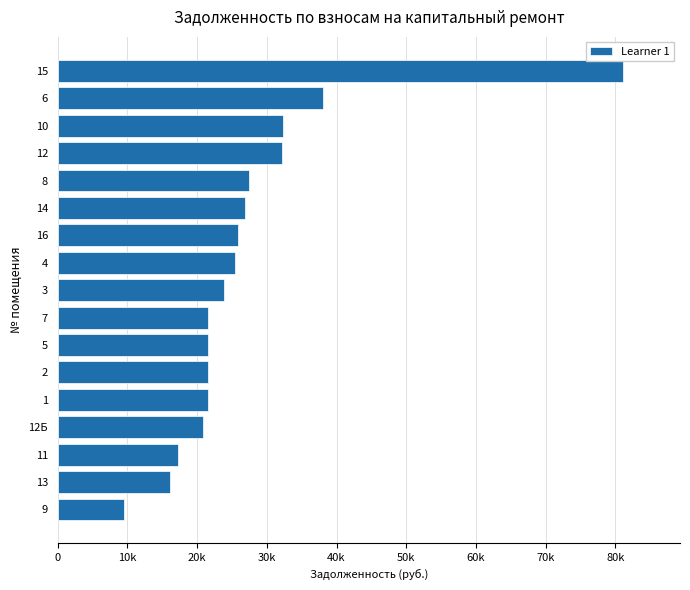

Does the chart contain any negative values?

No